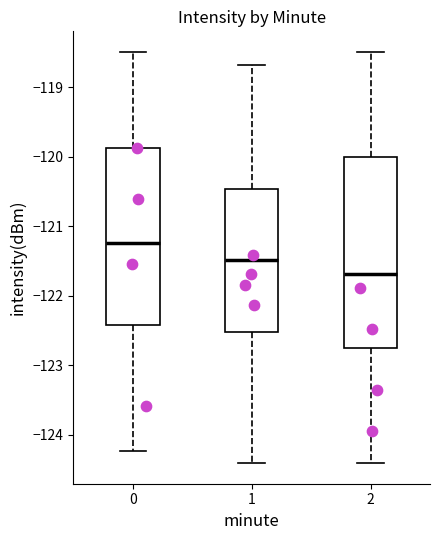

Reading left to right, read every box against the y-axis: the position of its median line, the range the box covers, and the ends of its whiskers. The values are not printed on the chart, so give them approximately, as read against the axis.

0: median -121.2, box -122.4 to -119.9, whiskers -124.2 to -118.5
1: median -121.5, box -122.5 to -120.5, whiskers -124.4 to -118.7
2: median -121.7, box -122.8 to -120.0, whiskers -124.4 to -118.5